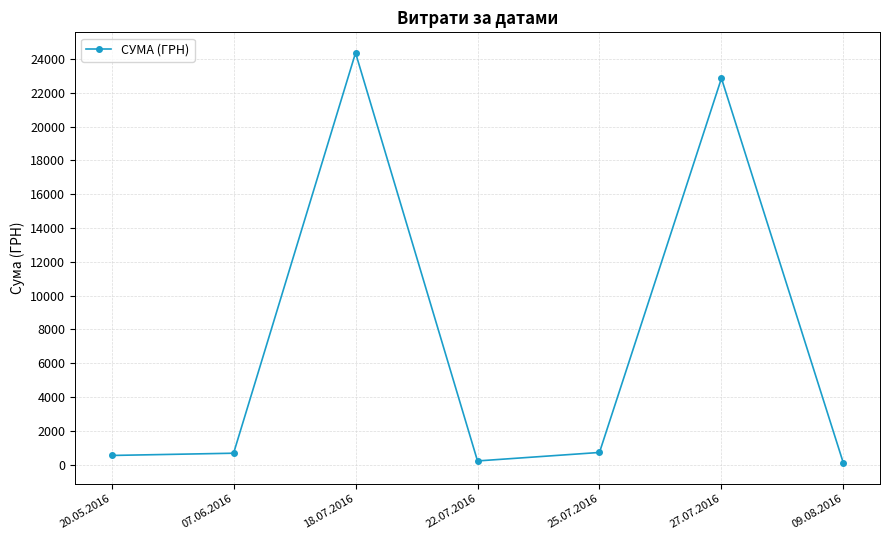

What is the value of the 4th point from the left?

212.6